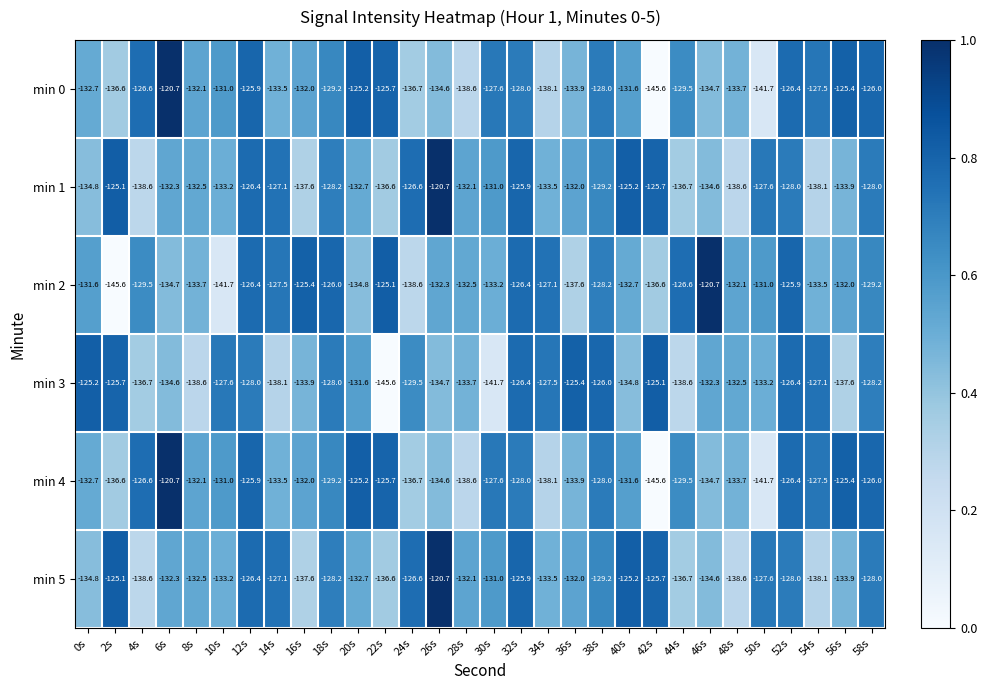

What is the lowest value of the min 1 series?

-138.6